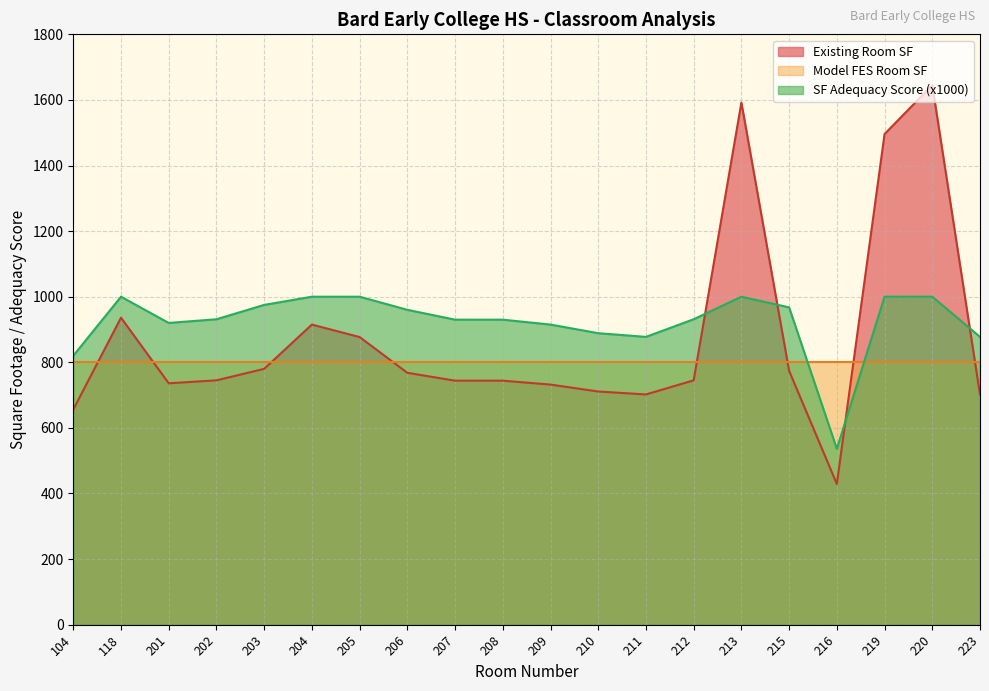

Which has a higher value, 202 or 220?

220